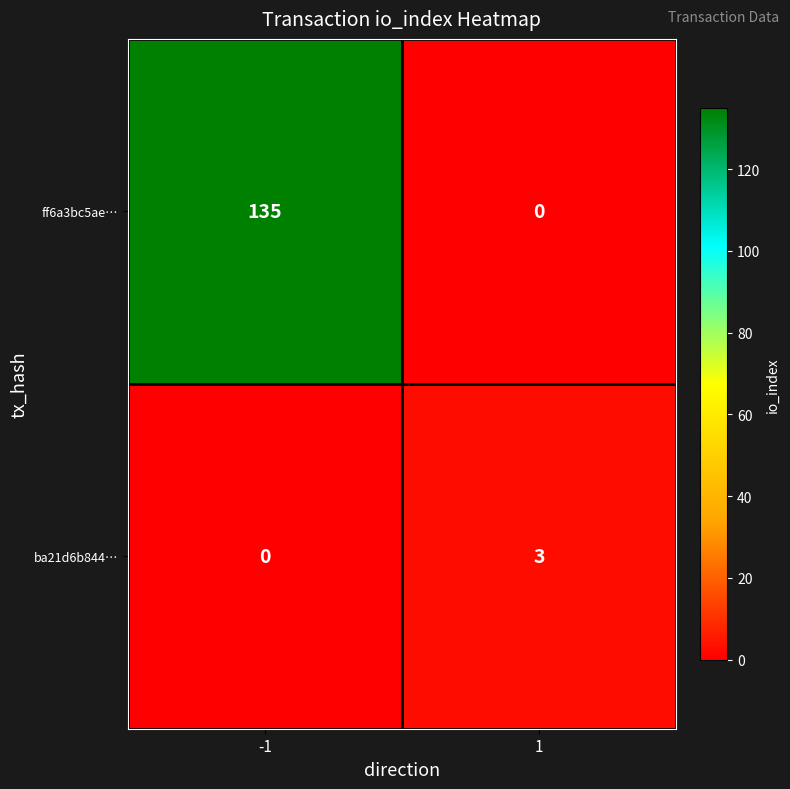

How many distinct data groups are displayed?

2